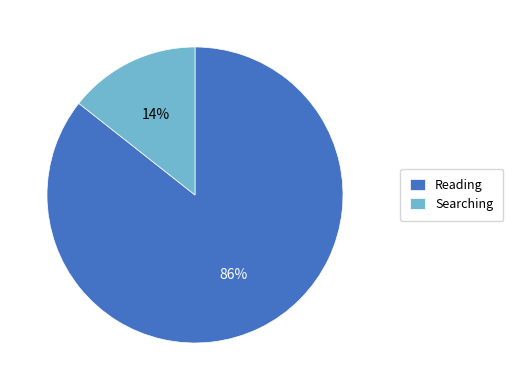

Count the number of slices in the pie.

2